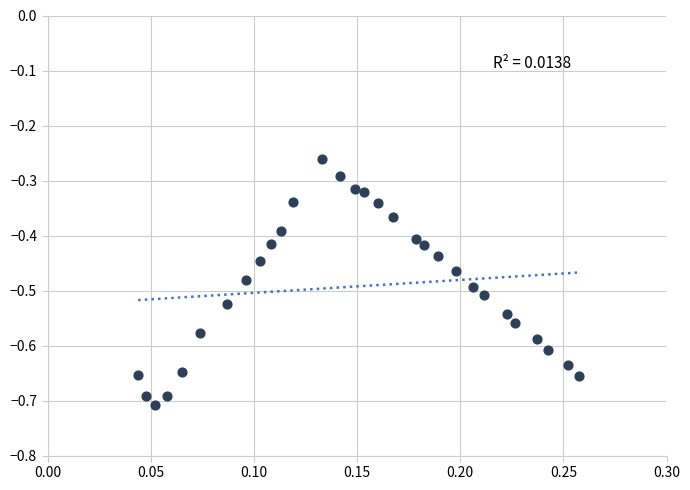

What is the range of Y values (max minus min)?

0.4